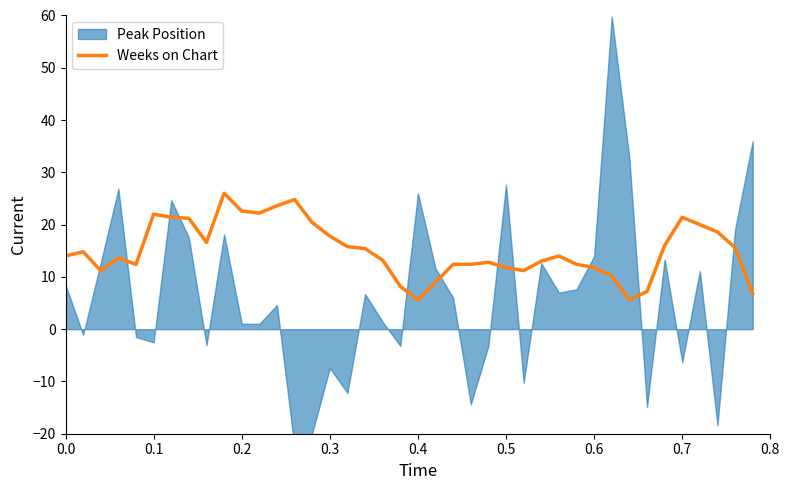

What is the maximum value for Weeks on Chart?

26.0